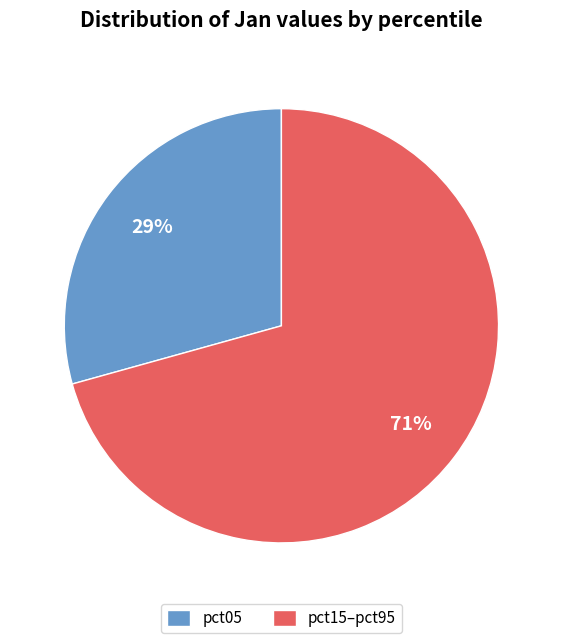

Is there any slice that represents more than half of the pie?

Yes